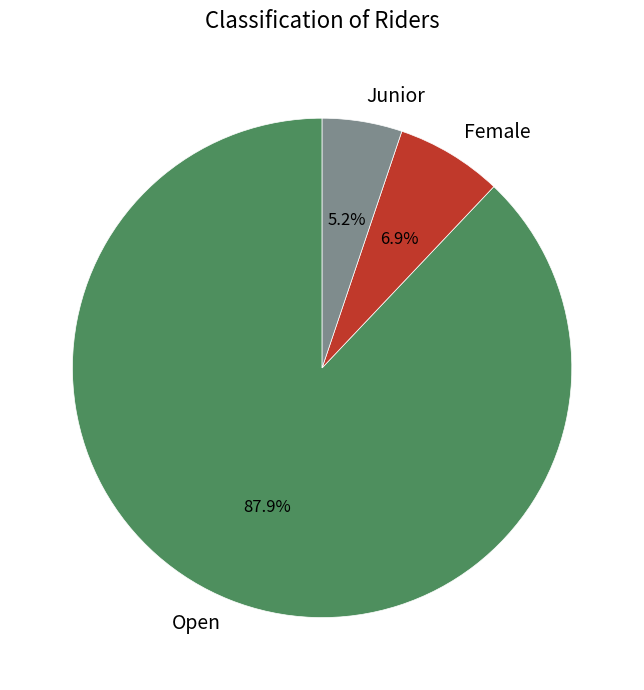

To the nearest percent, what is the difference between the Female and Open slice percentages?

81%